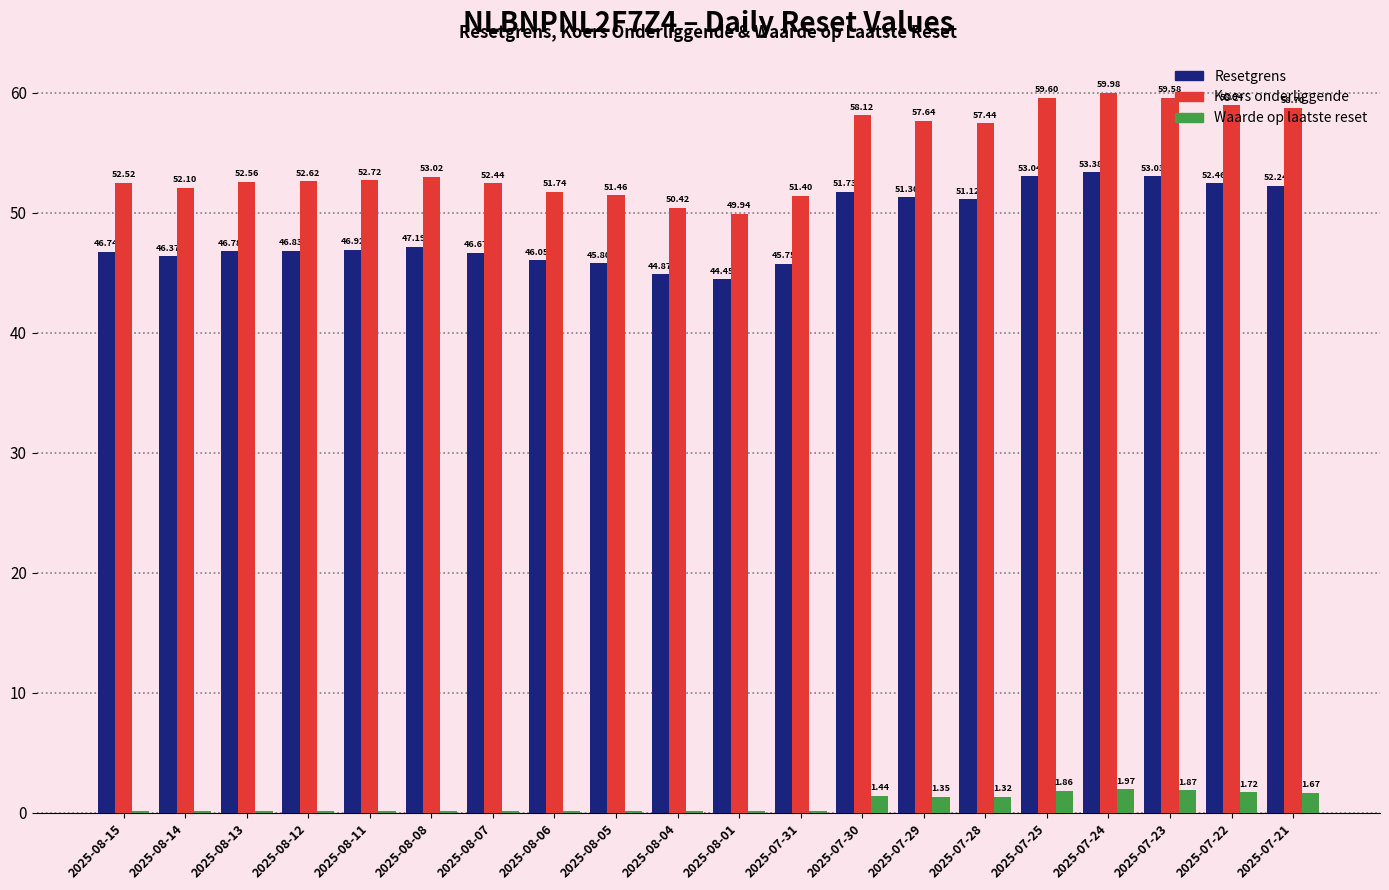

At which label does Resetgrens first exceed 46?

2025-08-15